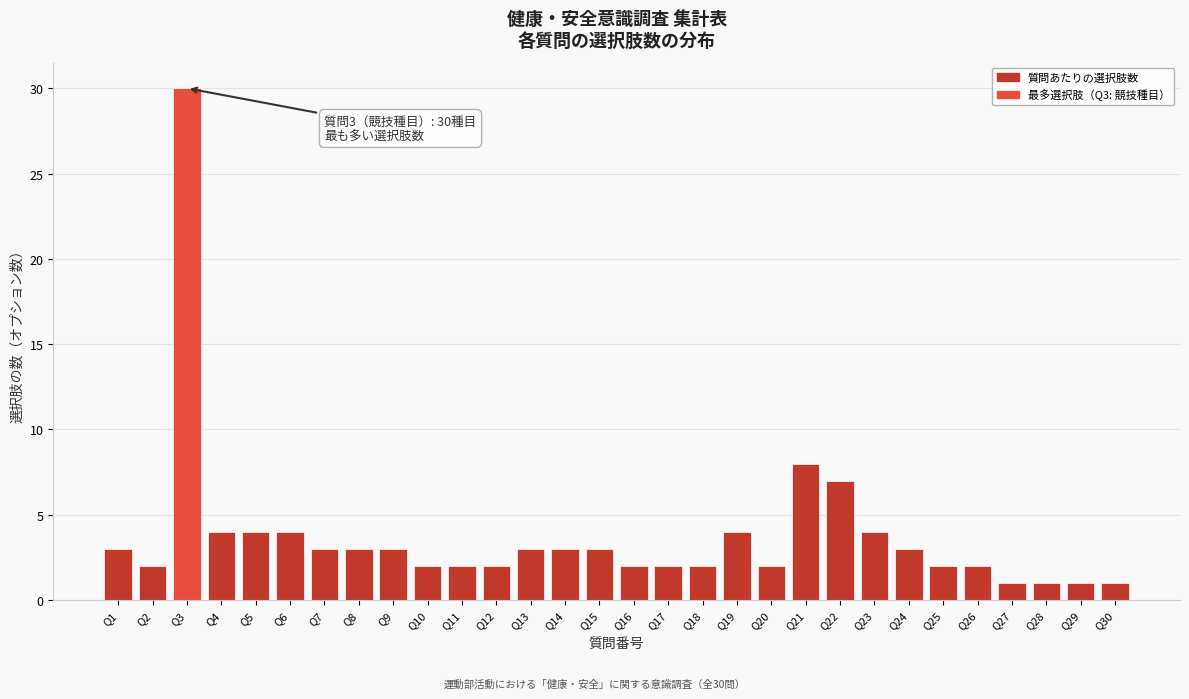

Reading left to right, list all the values displayed in this chart.

Q1=3	Q2=2	Q3=30	Q4=4	Q5=4	Q6=4	Q7=3	Q8=3	Q9=3	Q10=2	Q11=2	Q12=2	Q13=3	Q14=3	Q15=3	Q16=2	Q17=2	Q18=2	Q19=4	Q20=2	Q21=8	Q22=7	Q23=4	Q24=3	Q25=2	Q26=2	Q27=1	Q28=1	Q29=1	Q30=1